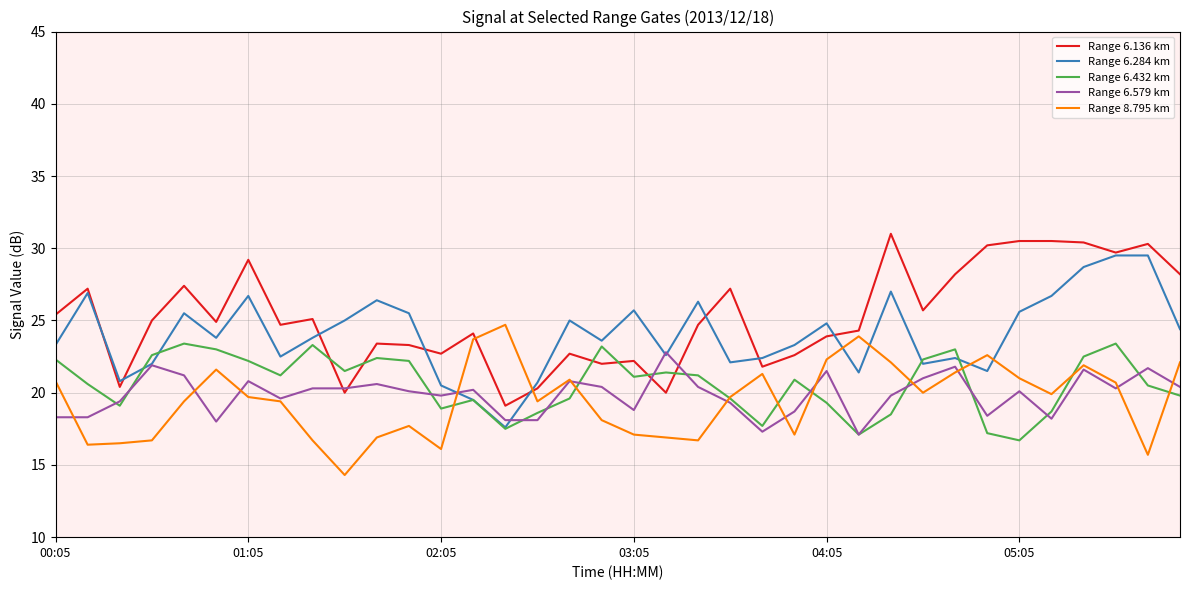

True or false: Range 8.795 km and Range 6.284 km intersect in this chart.

True